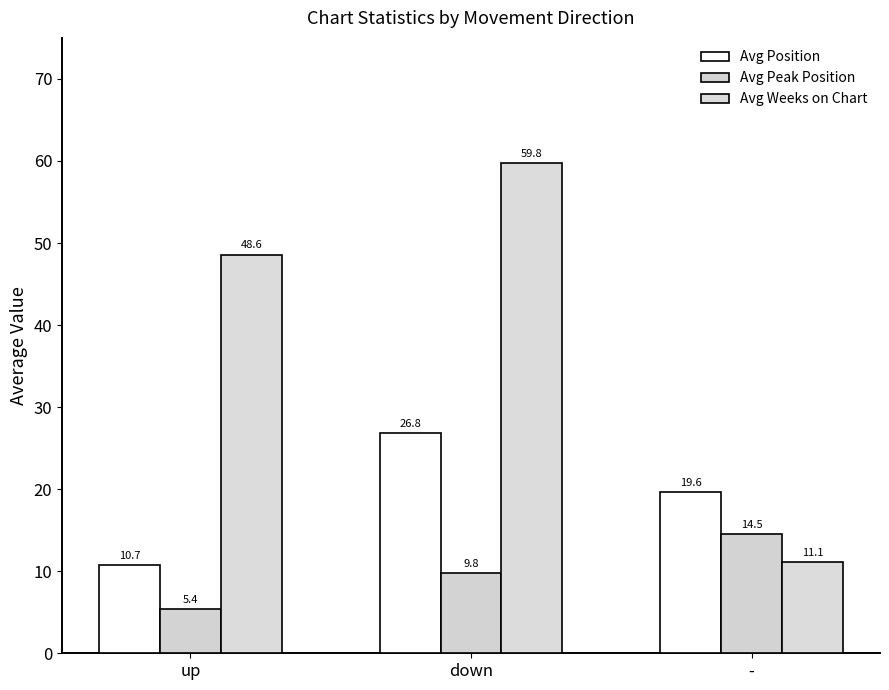

Reading left to right, what are all the values shown in this chart?

Avg Position: 10.7	26.8	19.6
Avg Peak Position: 5.4	9.8	14.5
Avg Weeks on Chart: 48.6	59.8	11.1